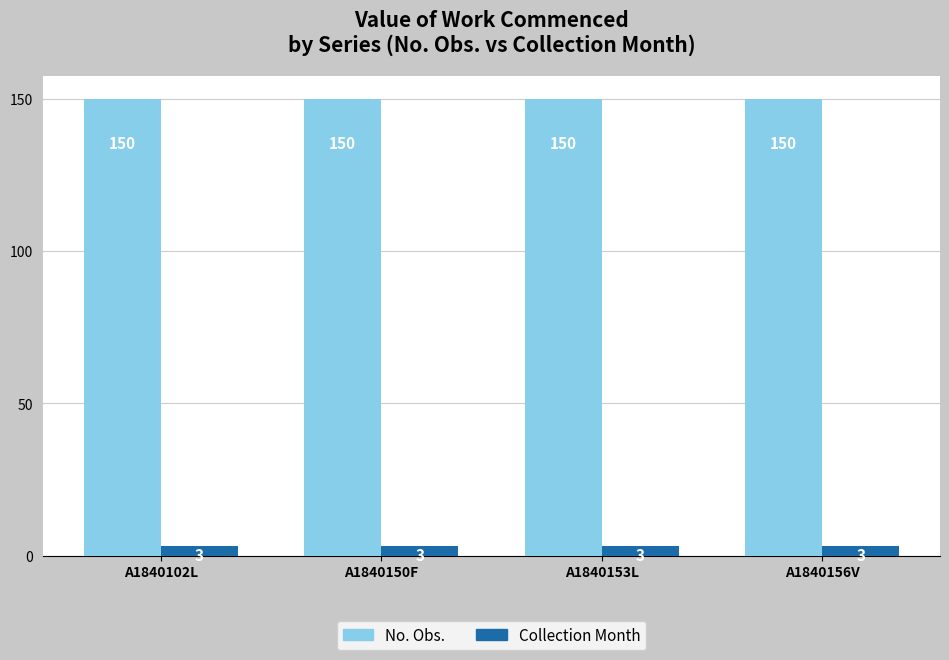

What are all the series names shown in the legend?

No. Obs., Collection Month